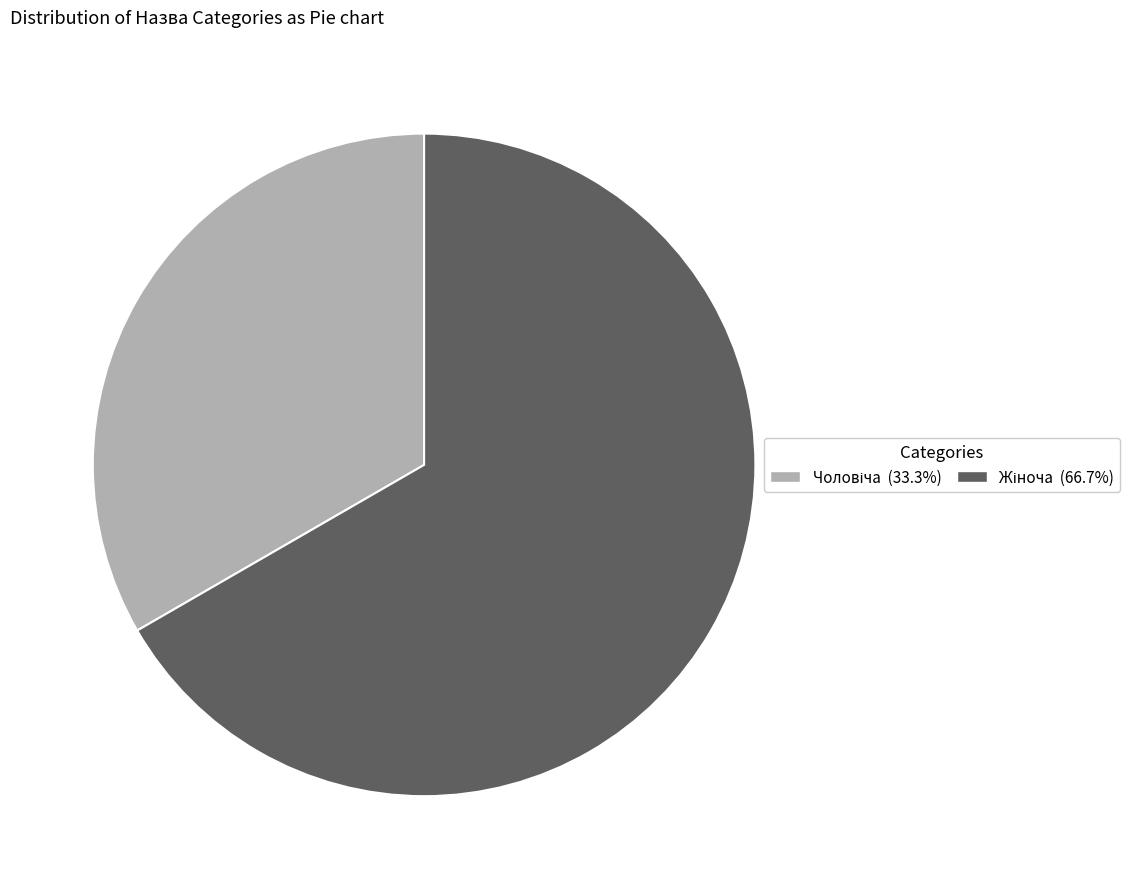

Does any single category account for the majority?

Yes